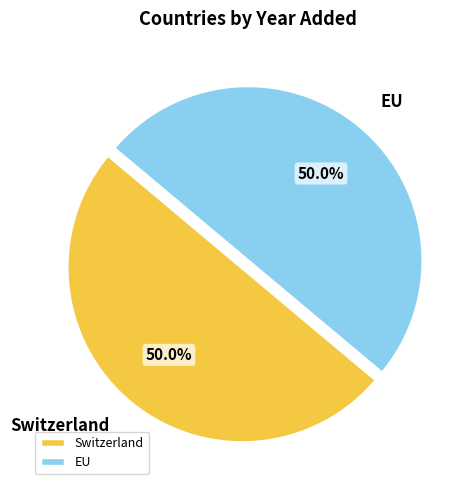

What percentage is the Switzerland slice, to the nearest percent?

50%